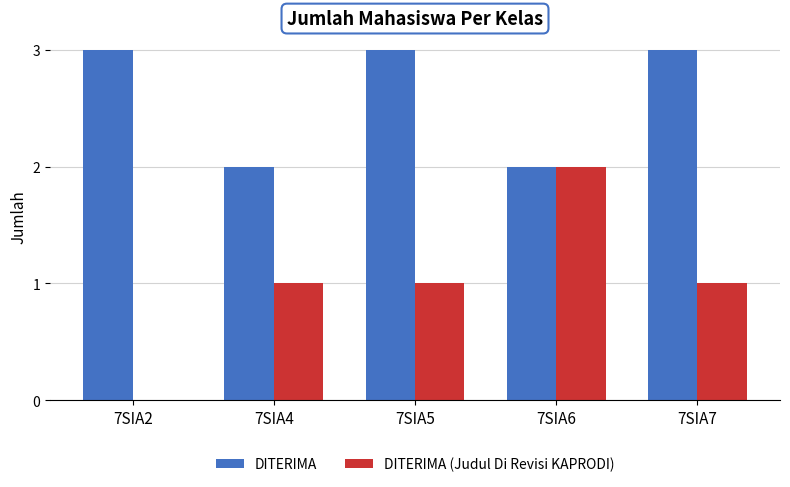

Between 7SIA2 and 7SIA6, which series saw the biggest shift?

DITERIMA (Judul Di Revisi KAPRODI)